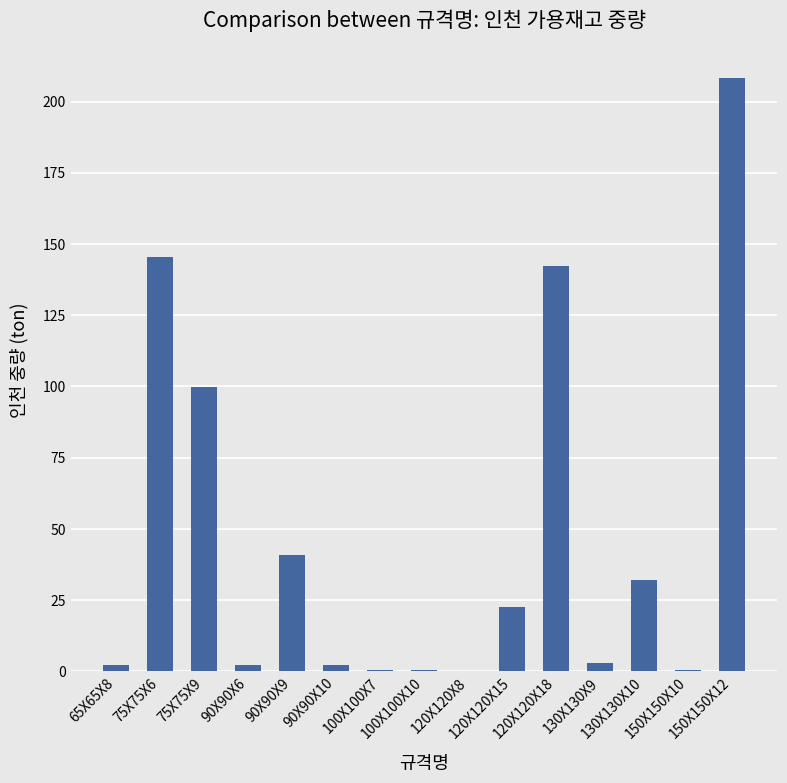

What is the greatest value displayed?

208.4